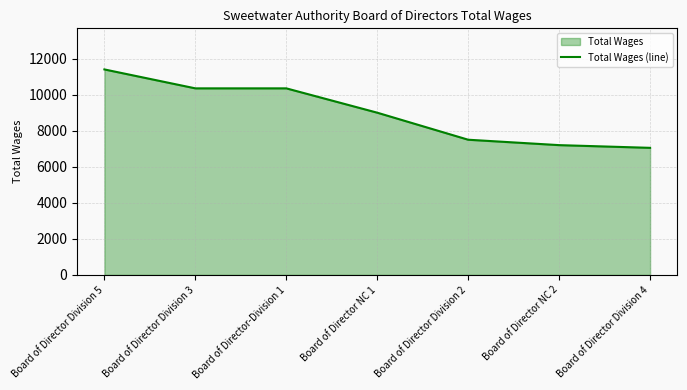

What is the change in value from Board of Director-Division 1 to Board of Director NC 1?

-1350